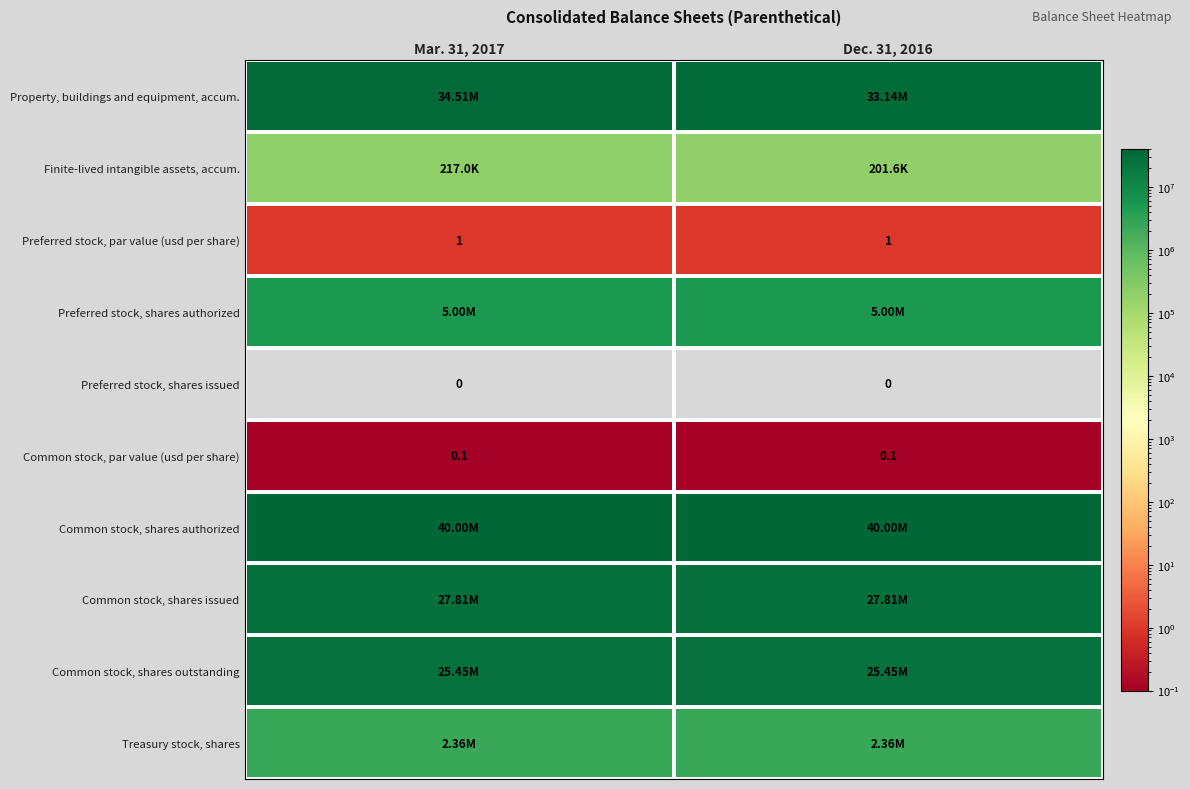

Is the value of Preferred stock, par value (usd per share) at Dec. 31, 2016 greater than the value of Preferred stock, shares issued at Mar. 31, 2017?

Yes